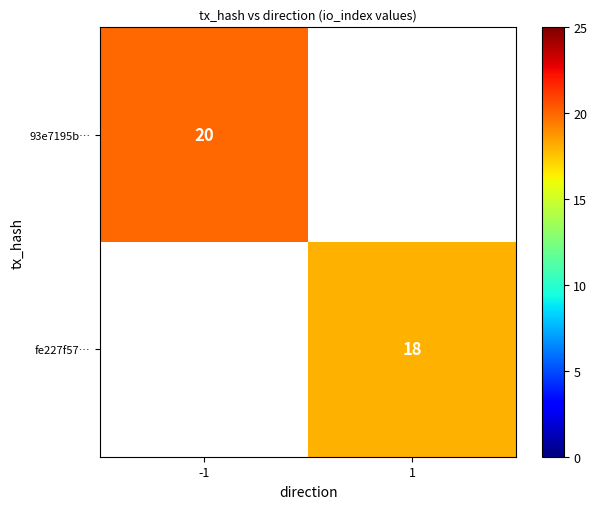

The value of fe227f57… at 1 is 18. True or false?

True